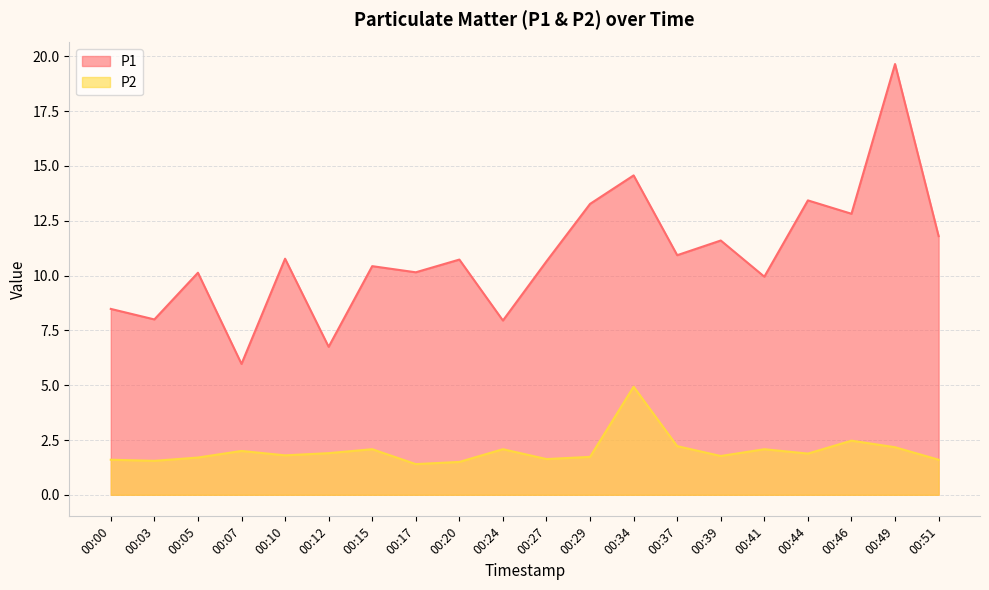

In P1, how many points are lower than both neighbors (excluding endpoints)?

8